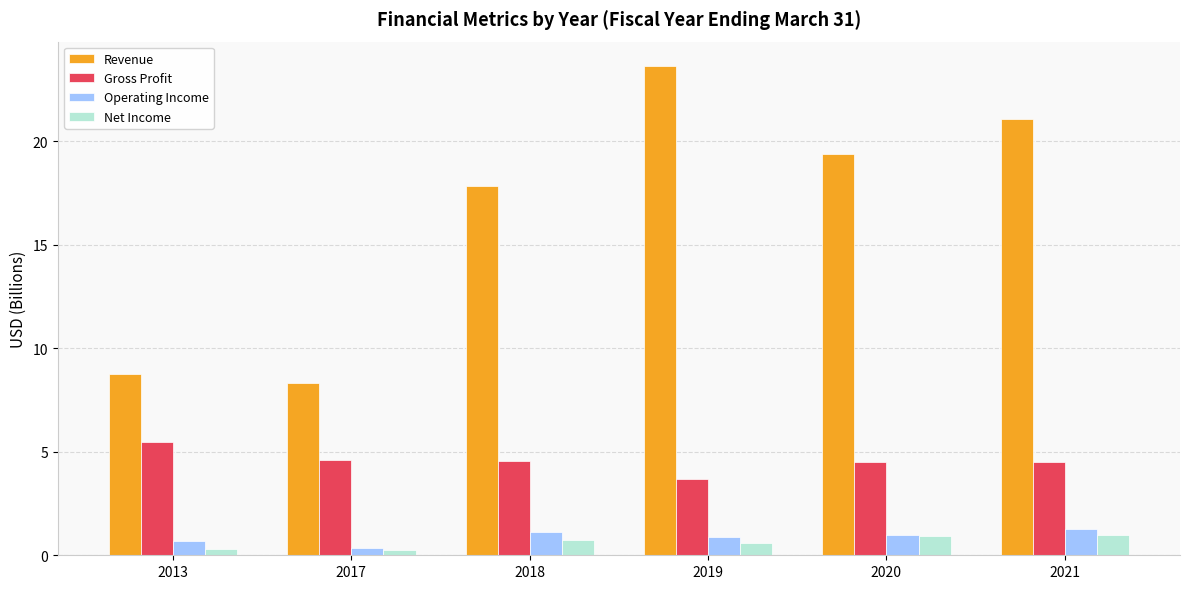

What is the lowest value of the Gross Profit series?

3.7